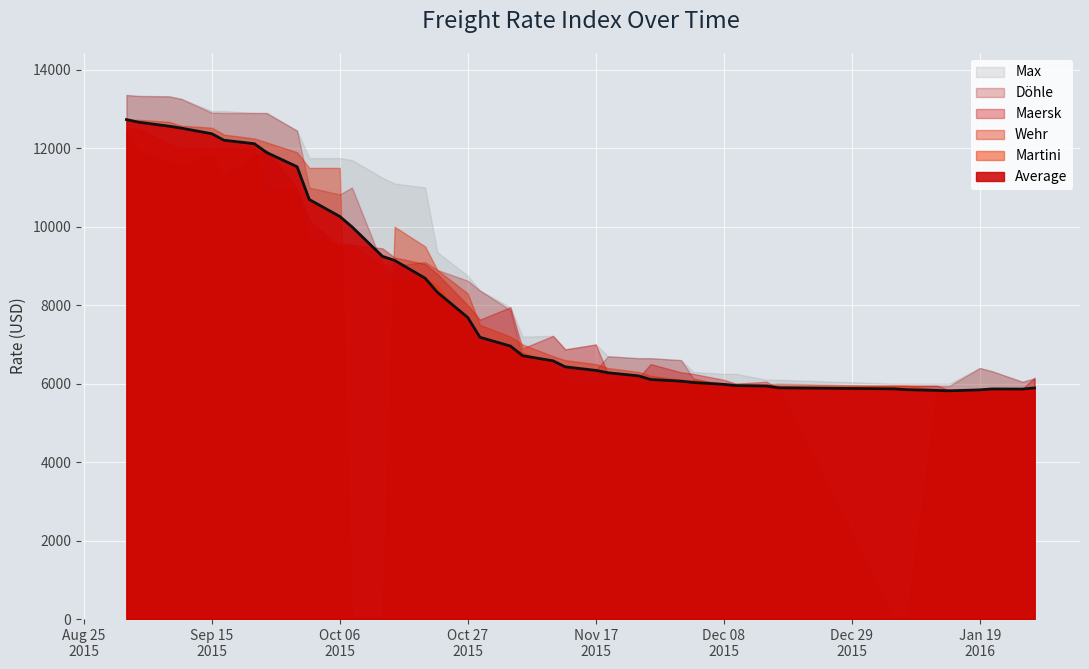

What value does the Max series have at 19.01.2016?

6400